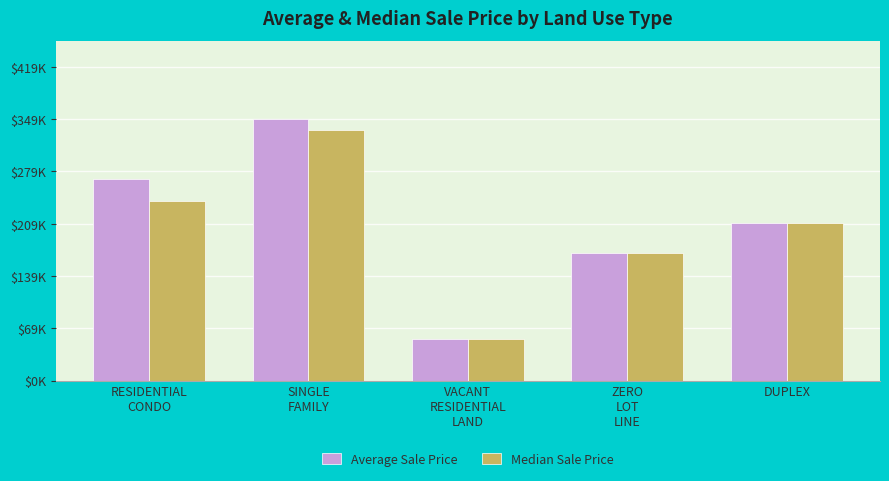

List the series in order of their overall mean, highest first.

Average Sale Price, Median Sale Price